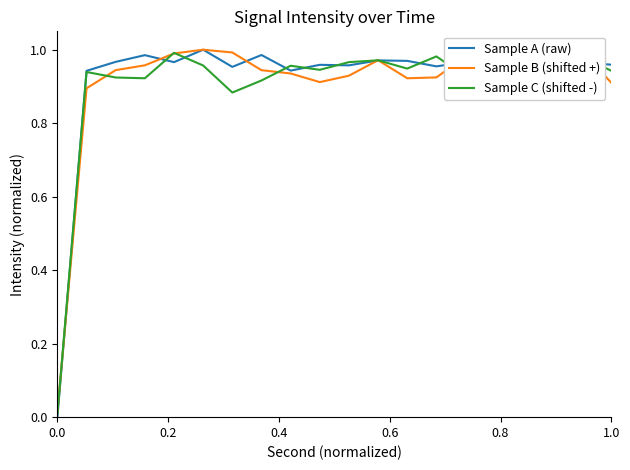

True or false: Sample A (raw) and Sample B (shifted +) cross at least once.

True